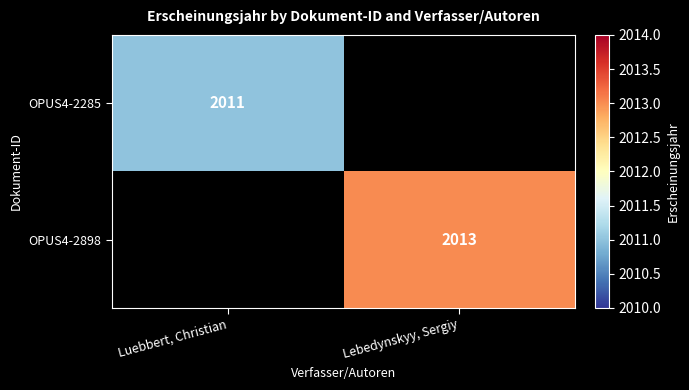

True or false: OPUS4-2285 has a value of 2011 at Luebbert, Christian.

True